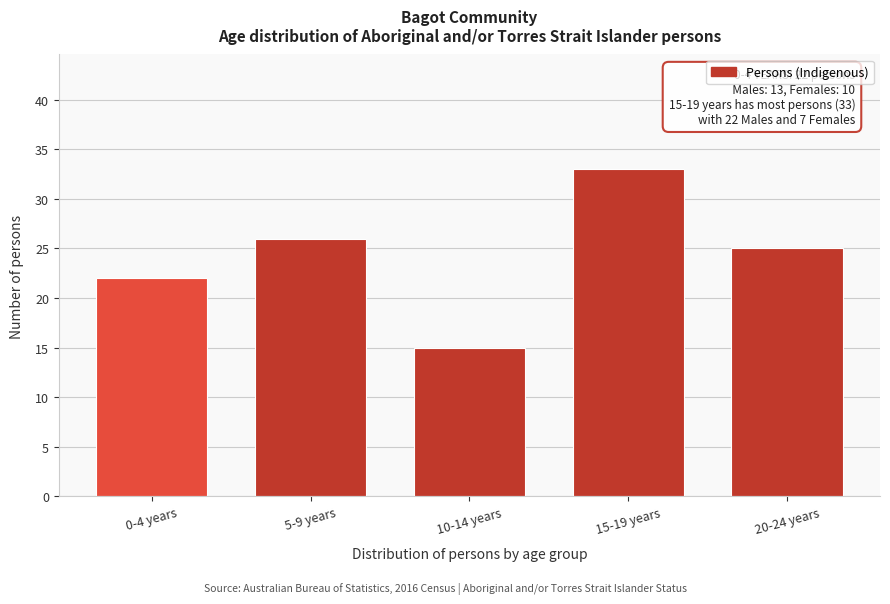

Reading right to left, extract all data points from this chart.

25	33	15	26	22